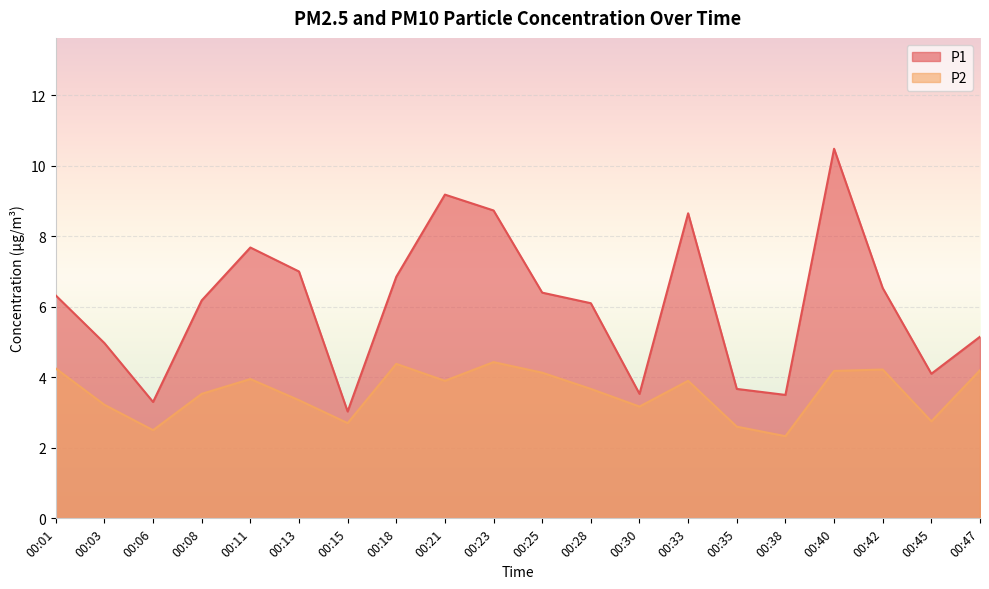

At 00:03, list the series in order from smallest to largest.

P2, P1